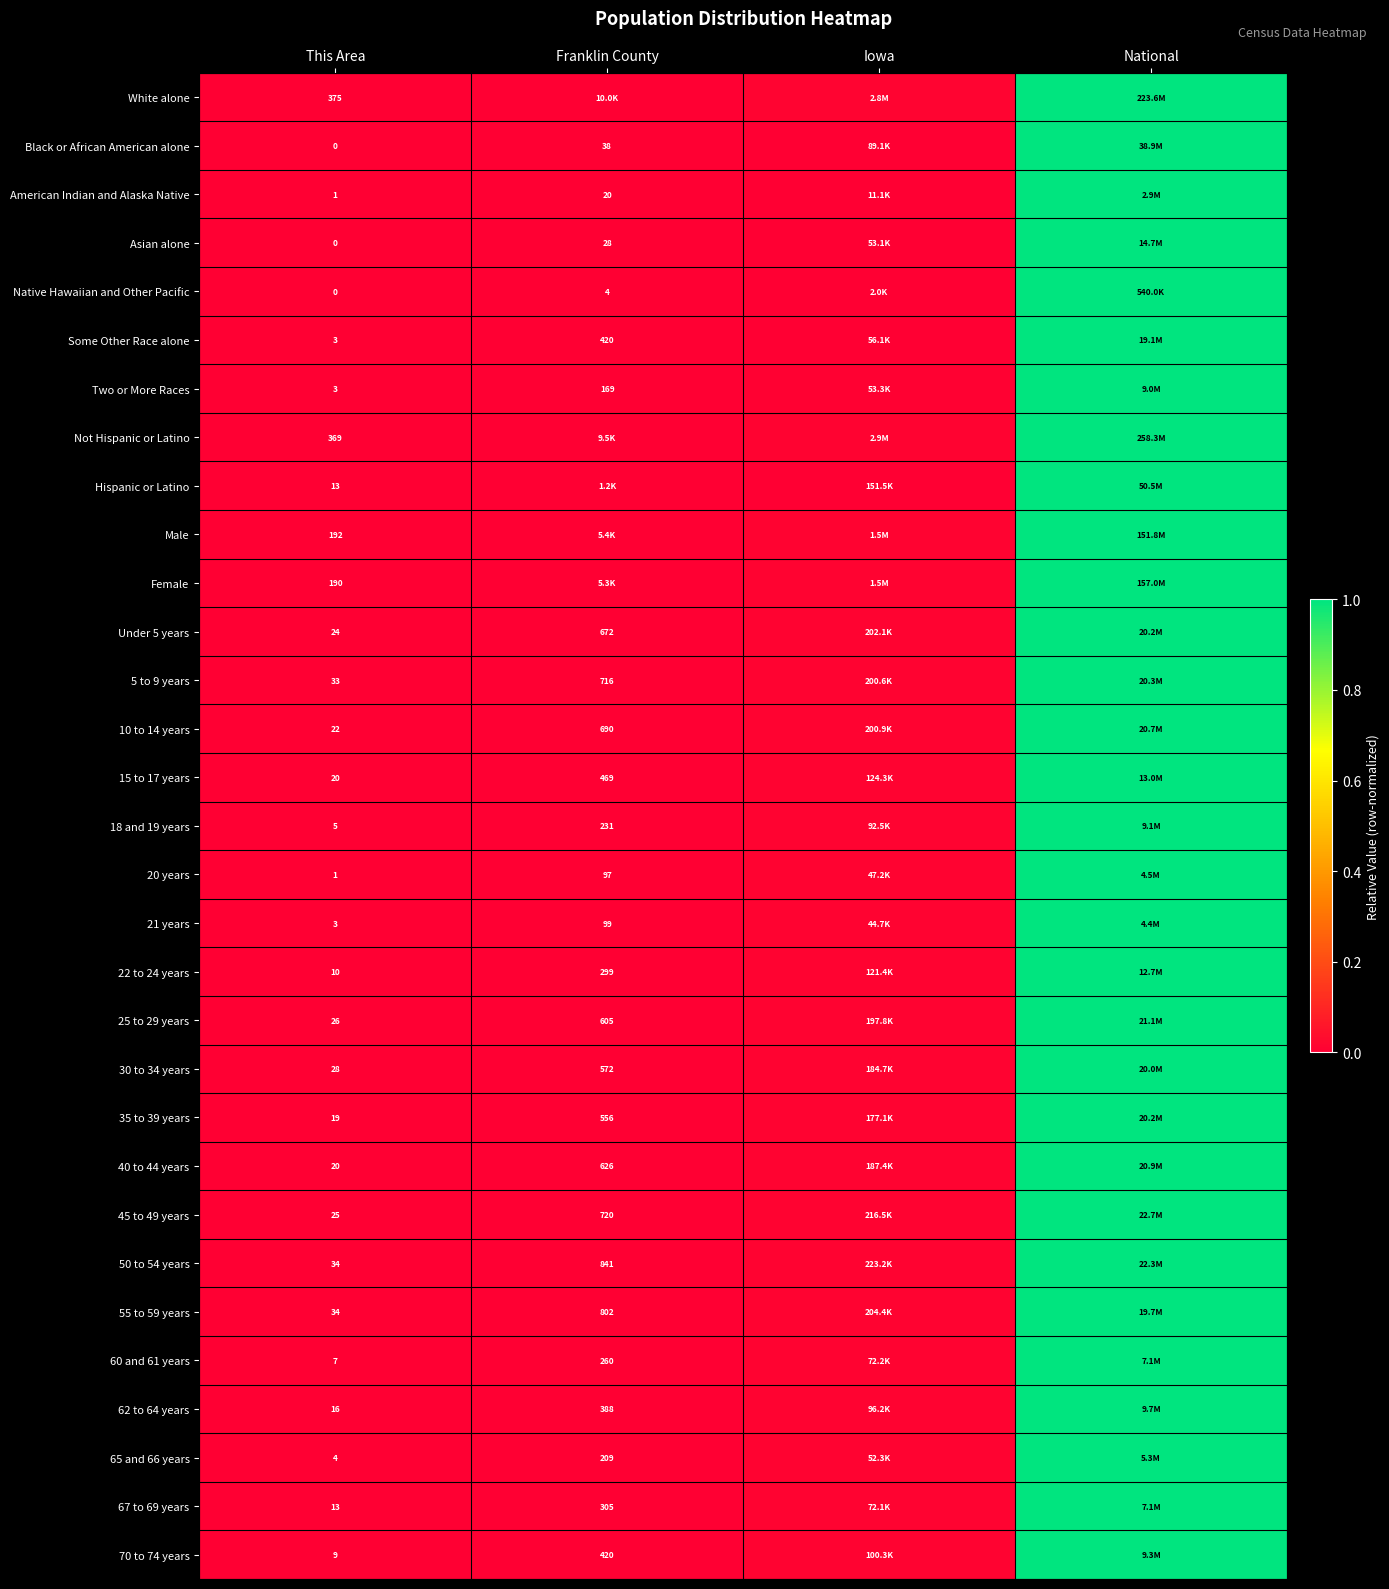

True or false: 10 to 14 years has a value of 0.0 at This Area.

False